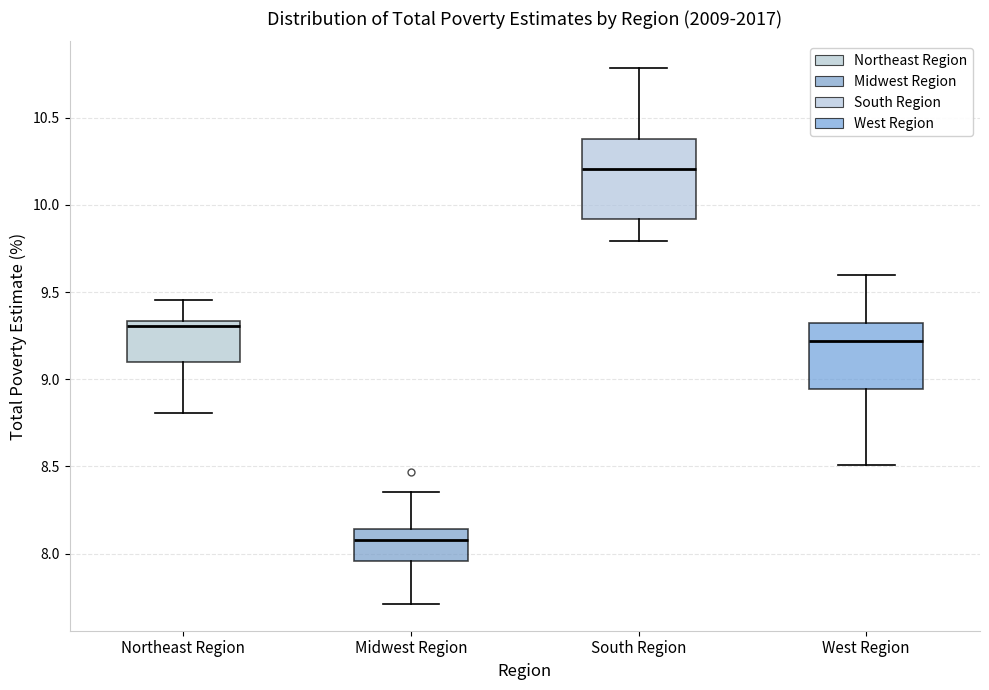

Reading left to right, read every box against the y-axis: the position of its median line, the range the box covers, and the ends of its whiskers. The values are not printed on the chart, so give them approximately, as read against the axis.

Northeast Region: median 9.30, box 9.10 to 9.35, whiskers 8.80 to 9.45
Midwest Region: median 8.10, box 7.95 to 8.15, whiskers 7.70 to 8.35
South Region: median 10.20, box 9.90 to 10.40, whiskers 9.80 to 10.80
West Region: median 9.20, box 8.95 to 9.30, whiskers 8.50 to 9.60